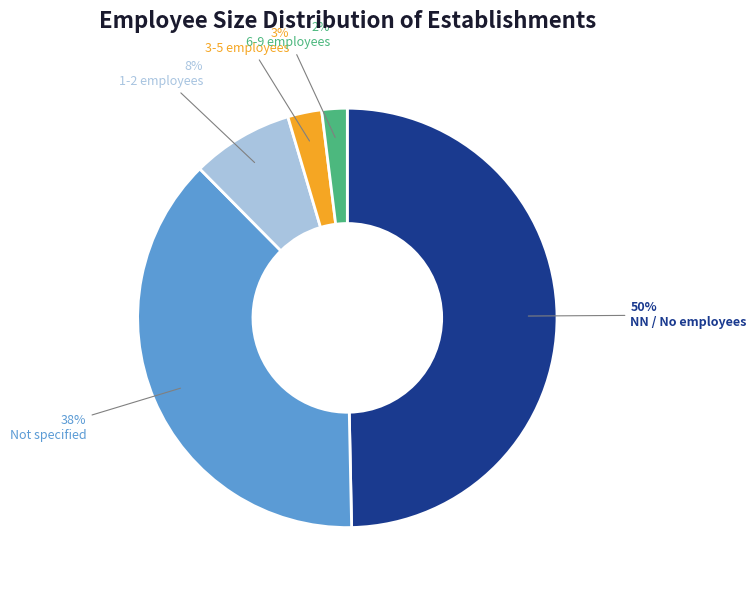

To the nearest percent, what is the difference between the largest and smallest slice percentages?

48%